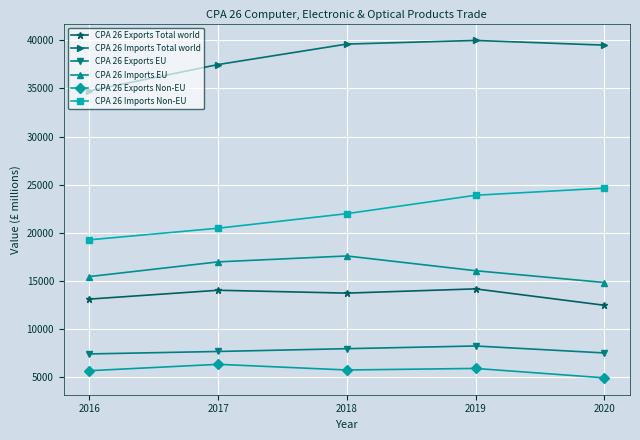

Rank the categories by CPA 26 Imports EU value from highest to lowest.

2018, 2017, 2019, 2016, 2020